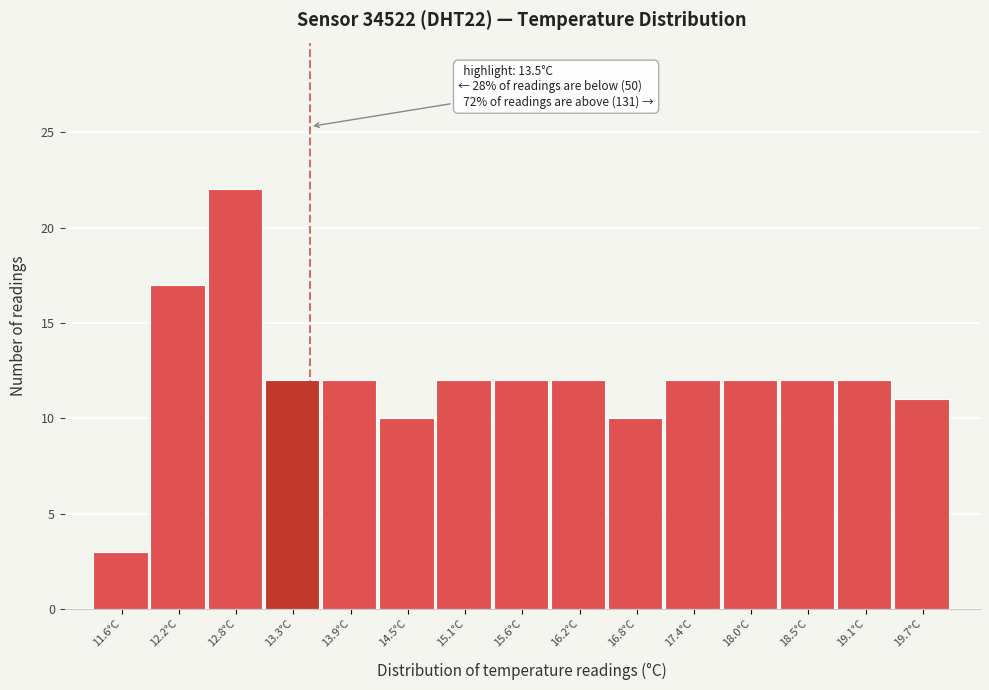

Over which range of the x-axis is the bar tallest?

12.46 to 13.04